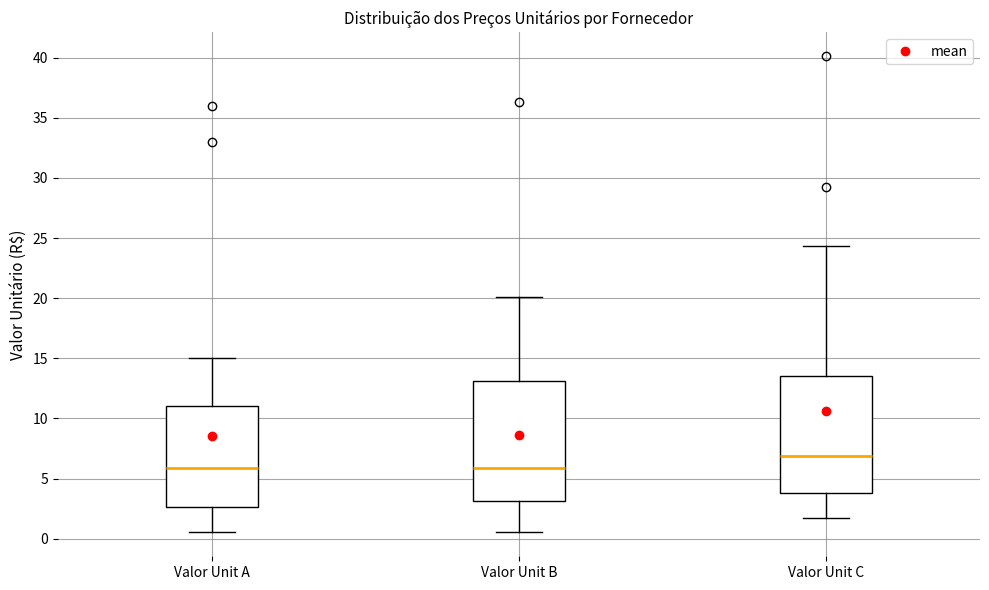

Where does the lower whisker of the box for Valor Unit C end on the y-axis? The values are not printed on the chart, so give them approximately, as read against the axis.

1.5